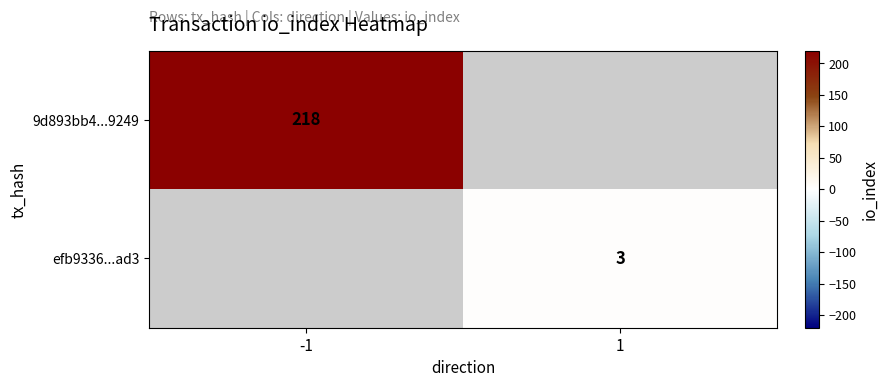

The value of efb9336...ad3 at 1 is 3. True or false?

True